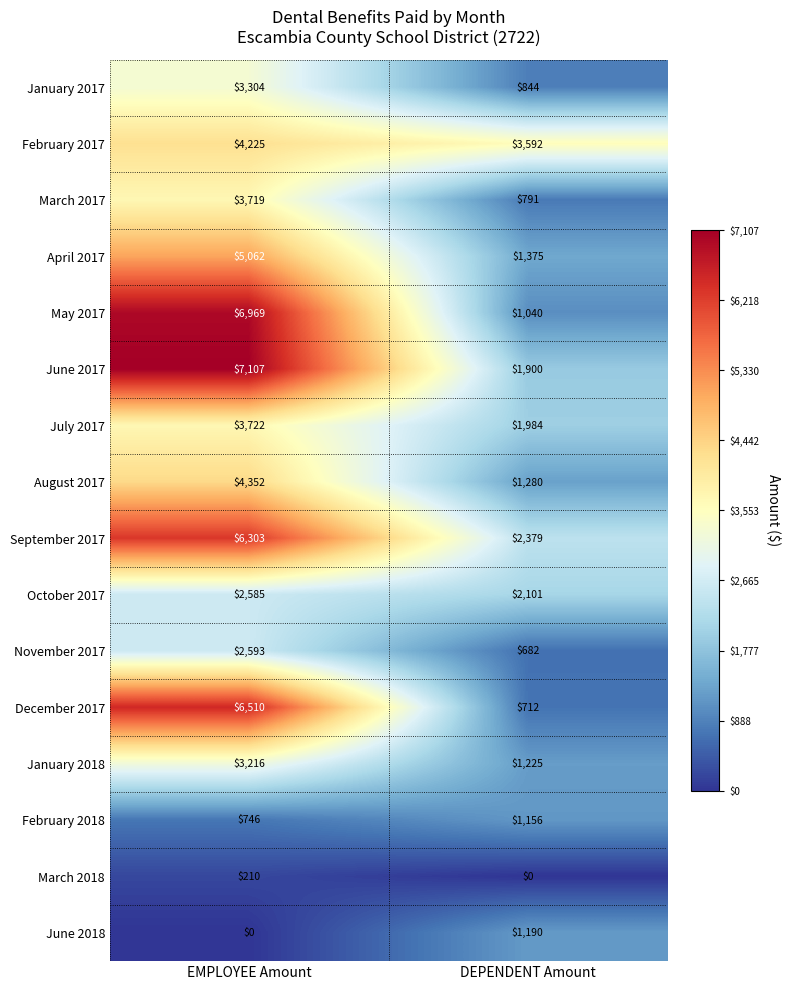

Which series has the largest total across all categories?

June 2017